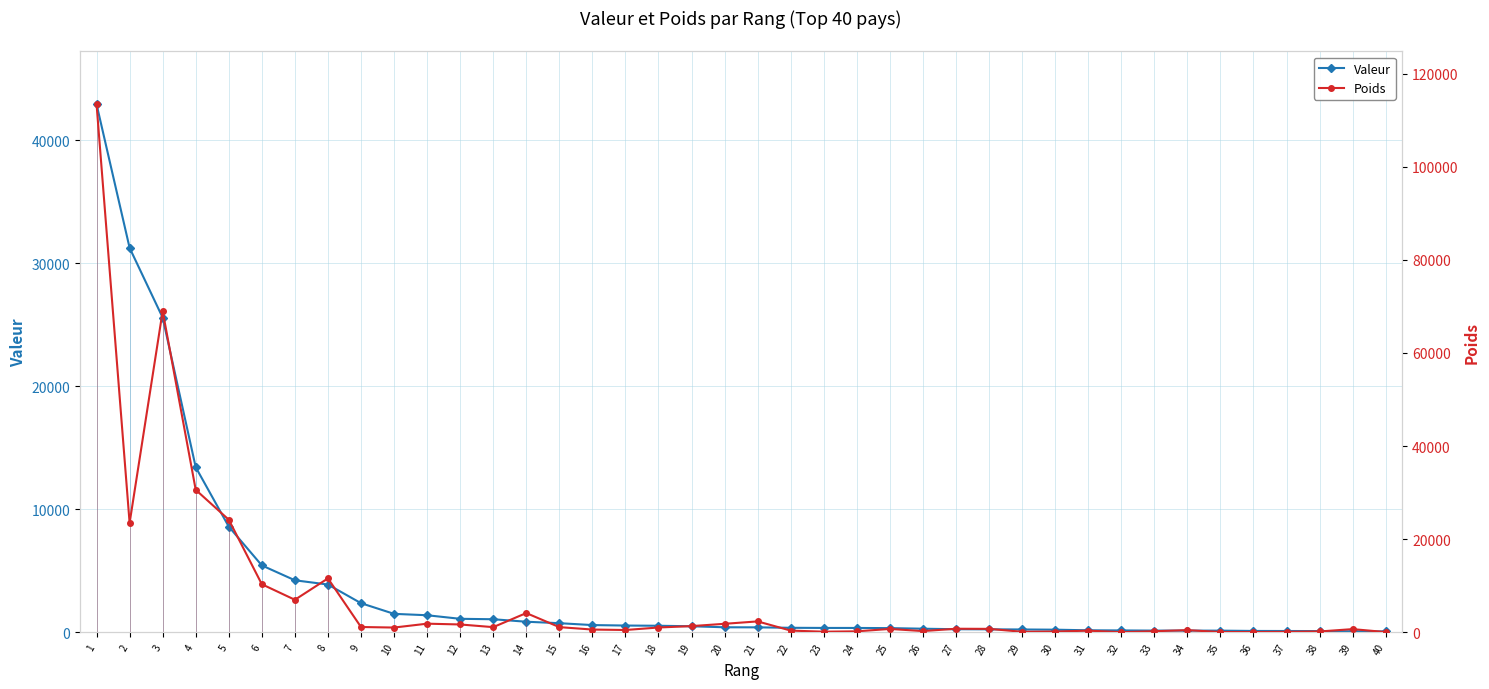

Does the chart display data point markers on the line(s)?

Yes